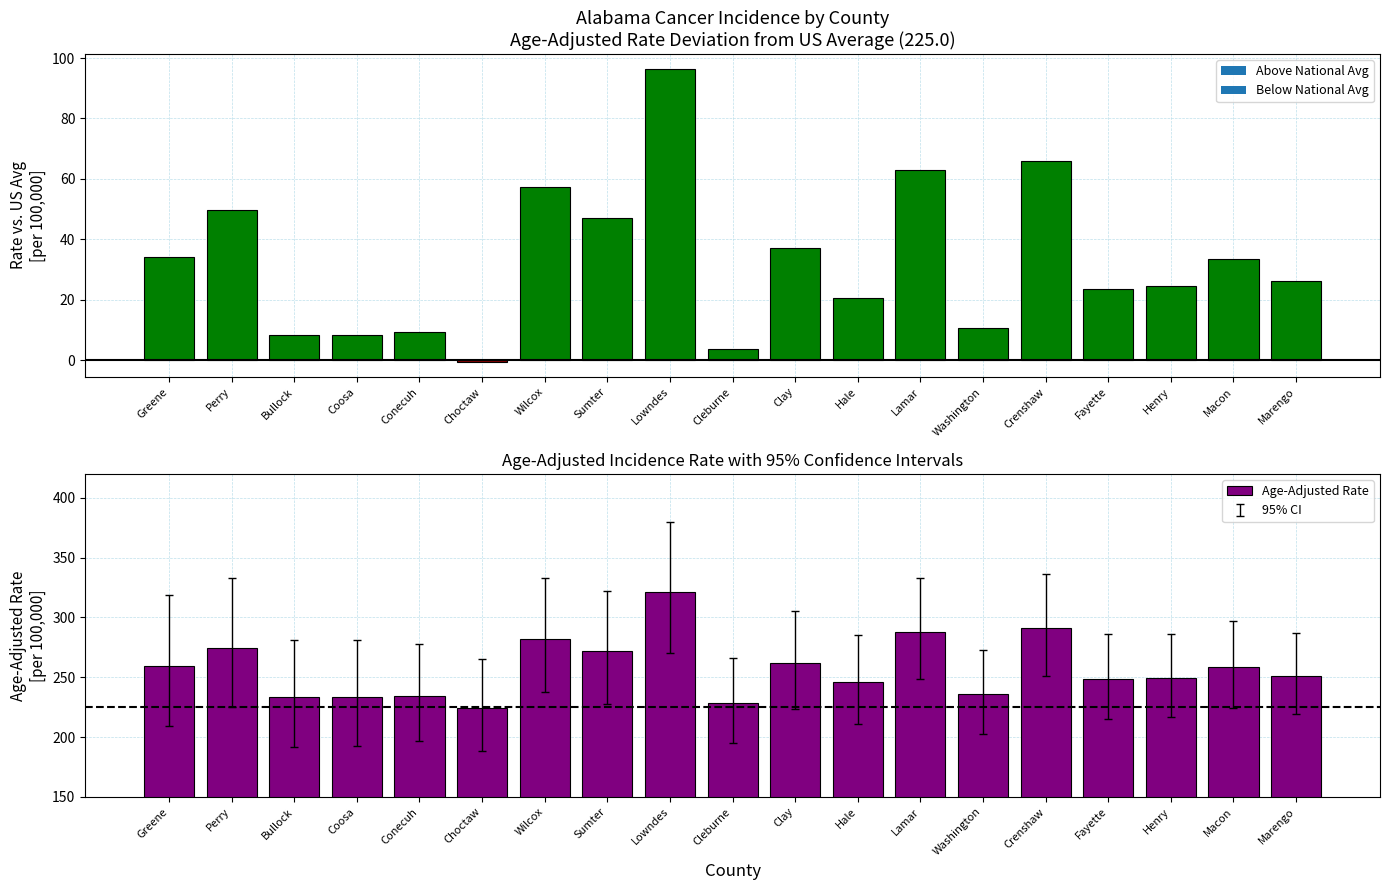

Where does the data first go above 251?

Greene